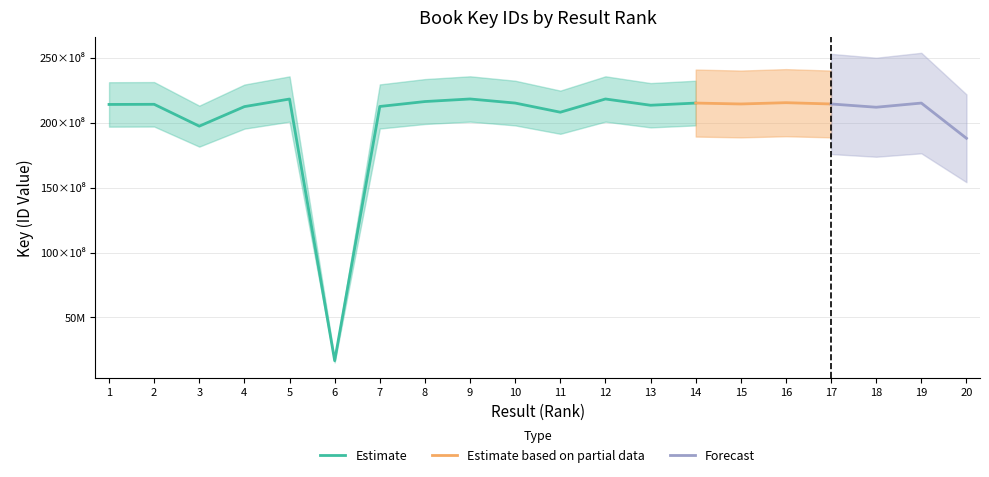

What is the difference between the maximum and minimum values?

201714389